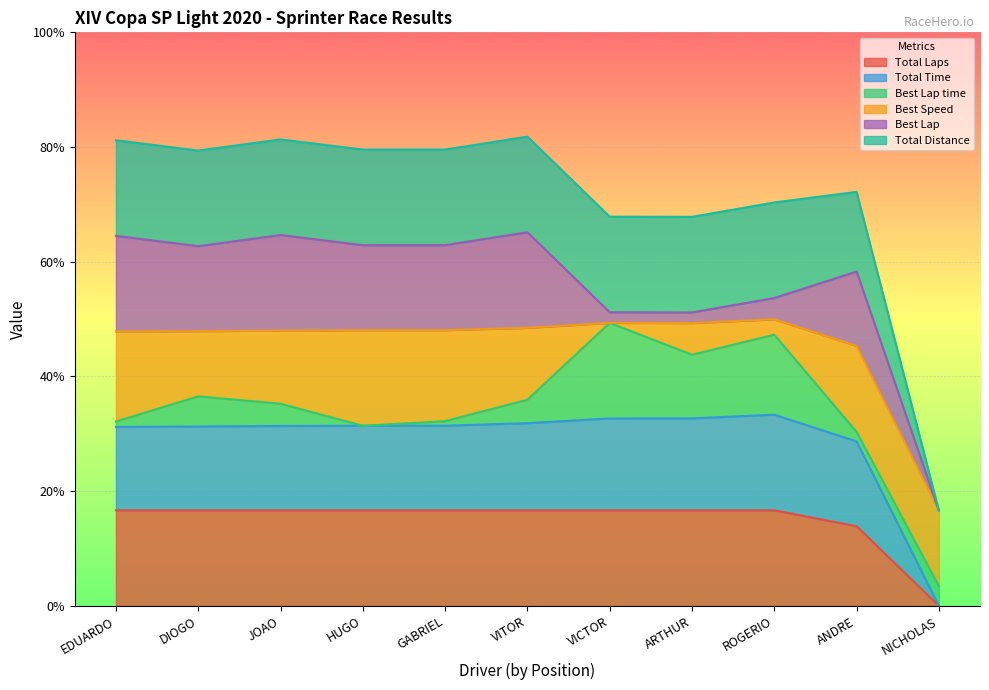

What is the sum of all Total Distance values?

499.0